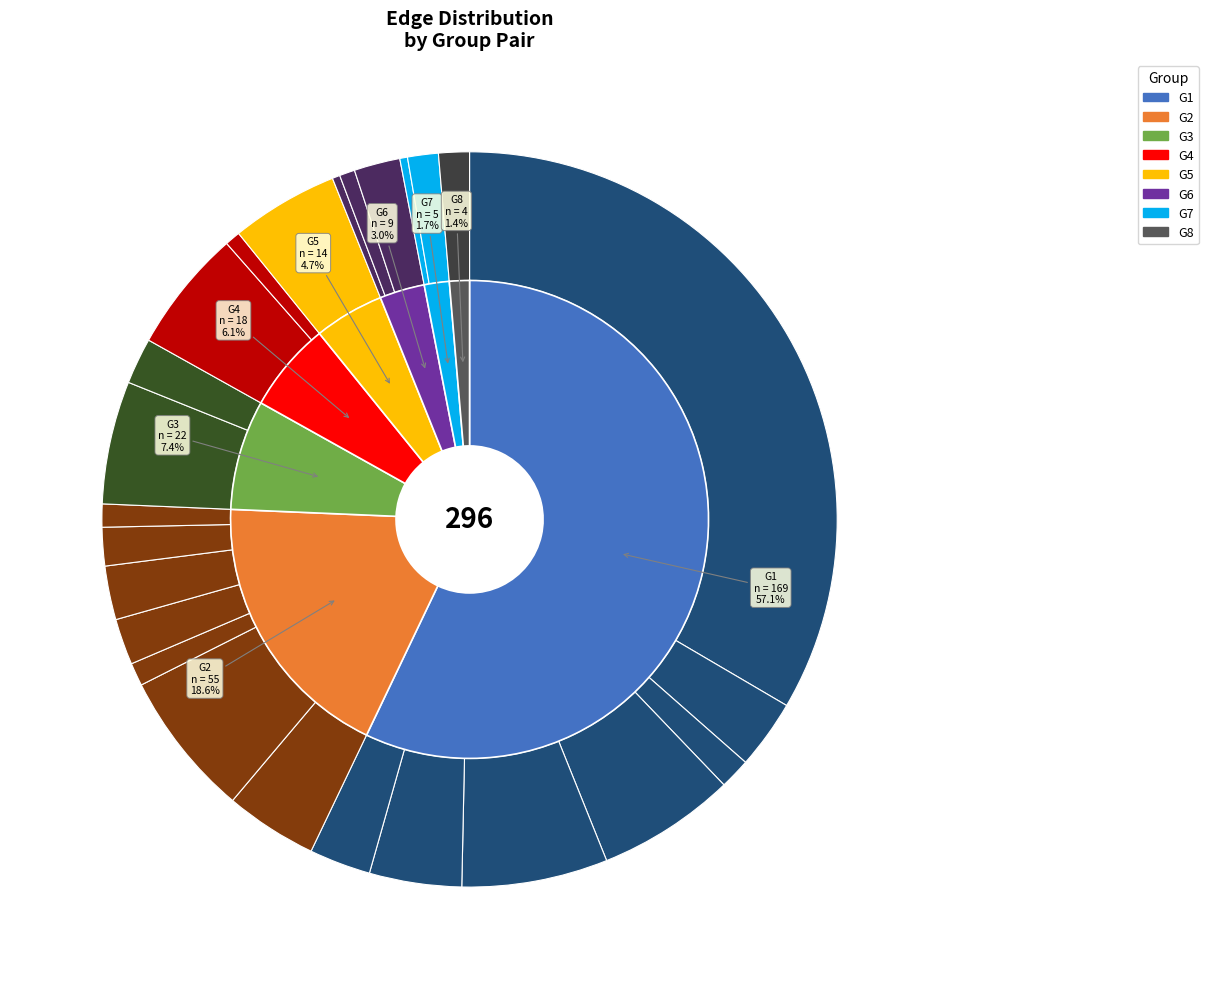

Which category has the smallest portion of the pie?

G6-G1